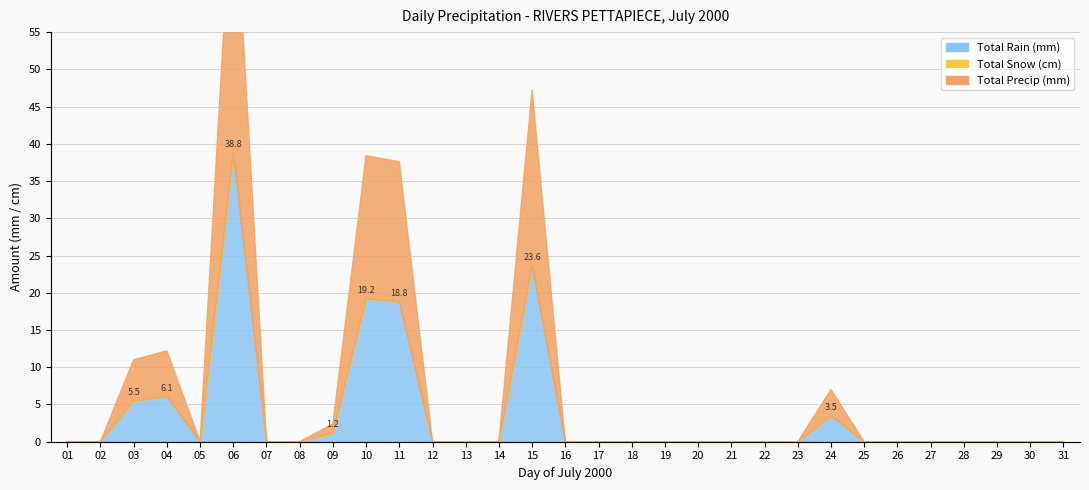

How many interior local peaks does the Total Precip (mm) series have?

5